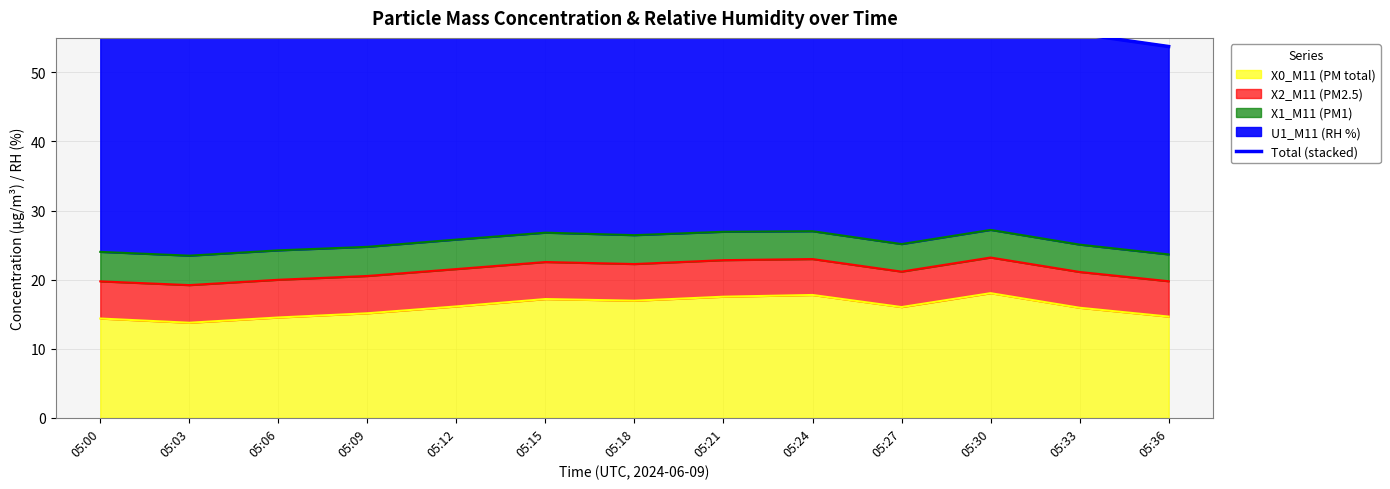

At which category does the data reach its first local peak?

05:15